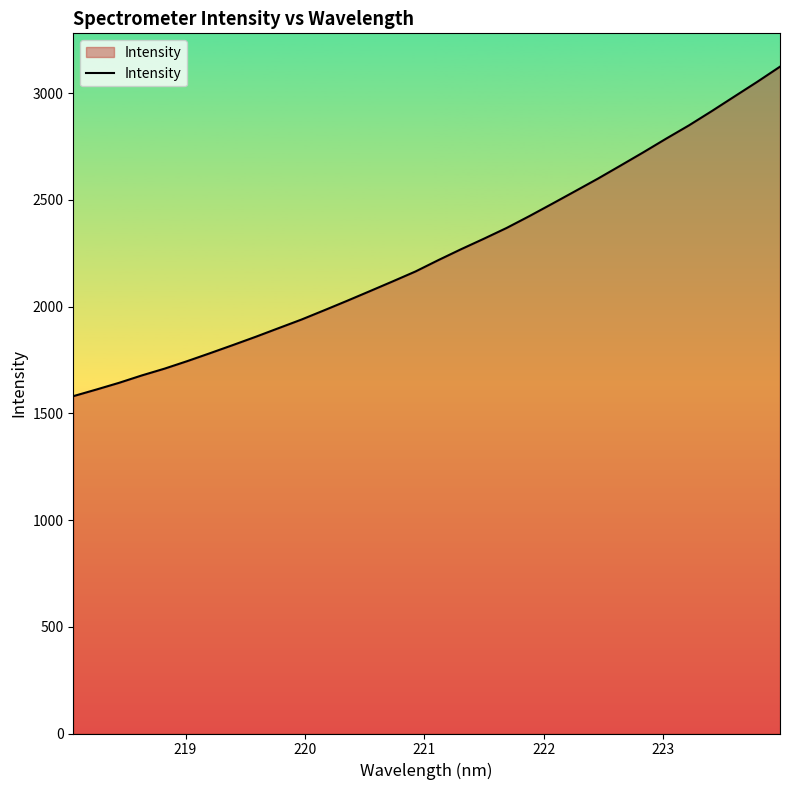

What is the greatest value displayed?

3124.7